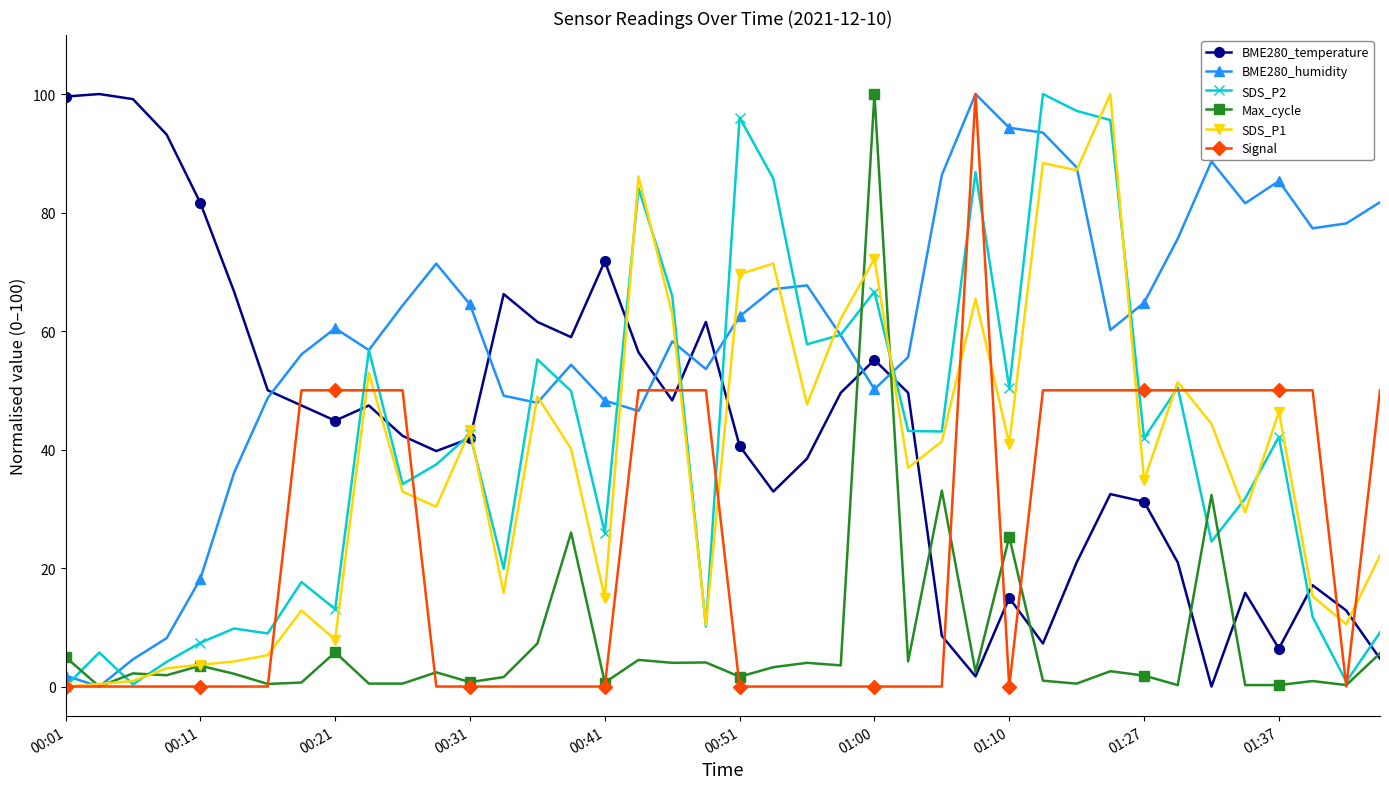

What is the maximum value shown in the chart?

100.0